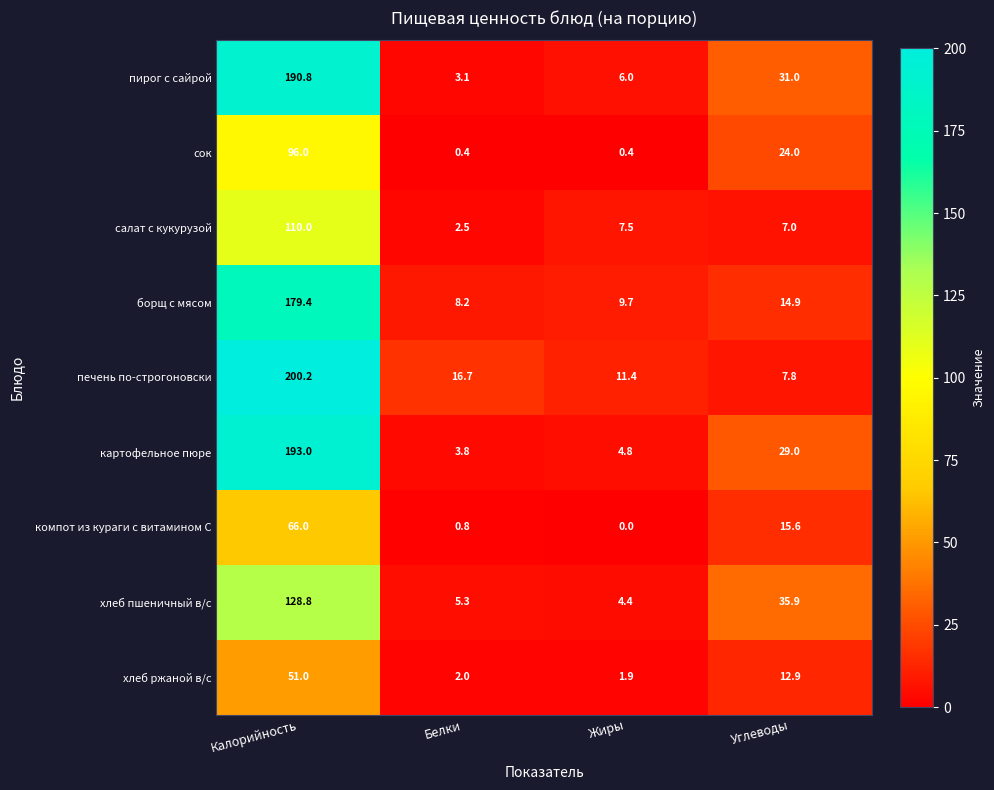

At which label is печень по-строгоновски closest to 104?

Белки